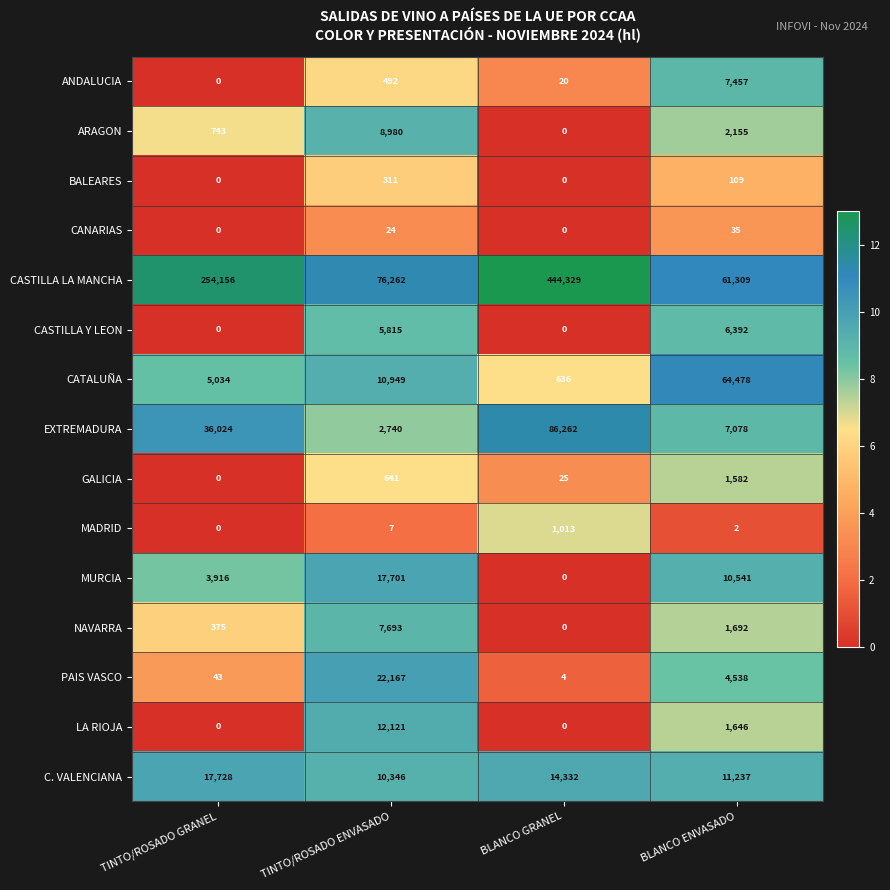

How many data points does each series have?

4